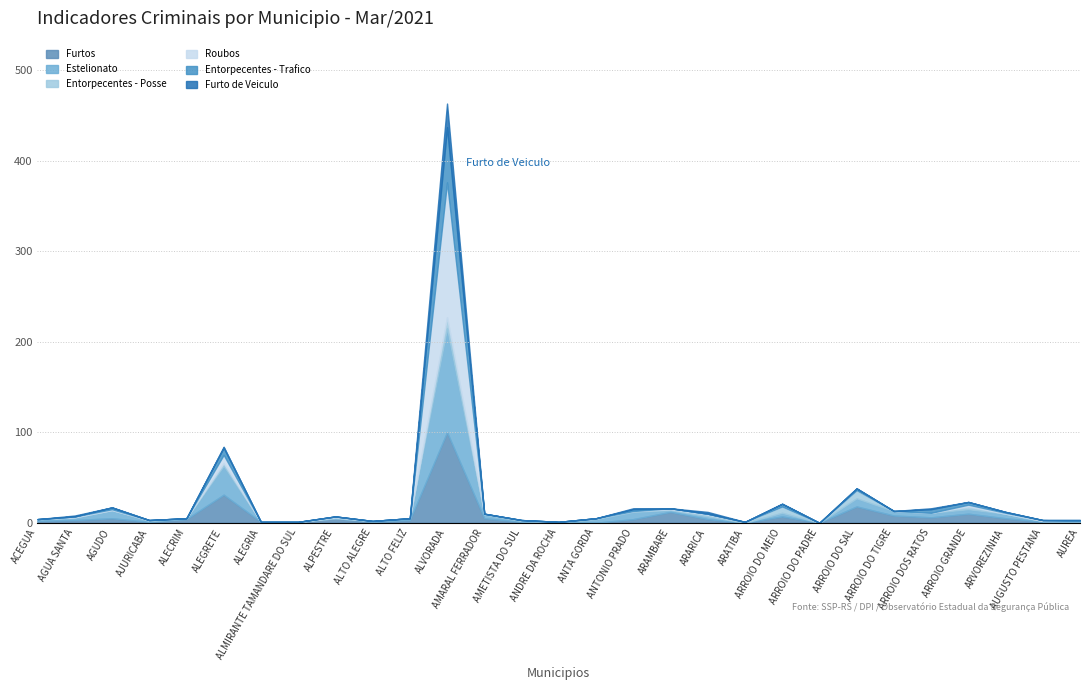

Reading left to right, what are all the values shown in this chart?

Furtos: 2	3	5	1	4	31	1	1	5	1	3	100	5	1	0	0	4	12	4	0	7	0	18	8	6	10	5	1	0
Estelionato: 2	3	9	1	1	32	0	0	0	1	2	115	4	1	1	4	8	2	3	0	4	0	9	5	5	5	5	1	2
Entorpecentes - Posse: 0	0	0	1	0	3	0	0	1	0	0	12	1	1	0	1	1	1	2	1	7	0	9	0	0	3	0	0	0
Roubos: 0	1	1	0	0	9	0	0	1	0	0	149	0	0	0	0	0	1	1	0	0	0	0	0	0	2	1	1	0
Entorpecentes - Trafico: 0	0	2	0	0	8	0	0	0	0	0	61	0	0	0	0	2	0	0	0	3	0	2	0	4	3	1	0	1
Furto de Veiculo: 0	1	0	0	0	1	0	0	0	0	0	26	0	0	0	0	1	0	2	0	0	0	0	0	1	0	0	0	0